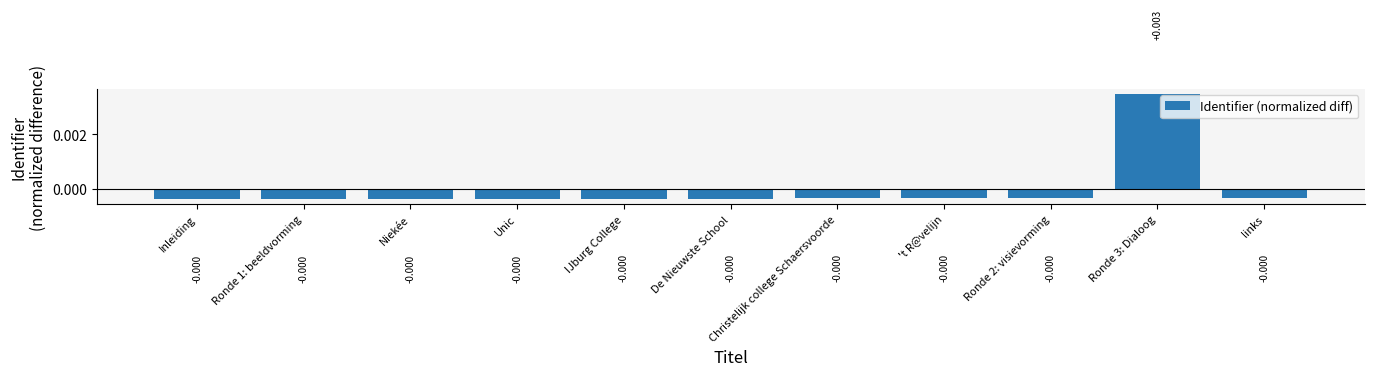

What is the label of the 5th bar from the left?

IJburg College